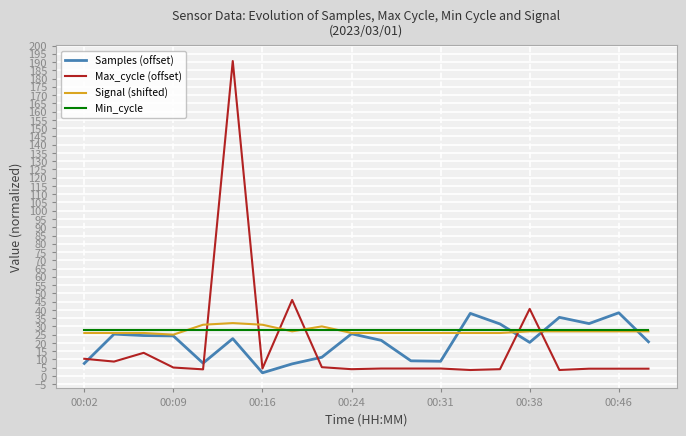

Which series has the widest spread of values?

Max_cycle (offset)